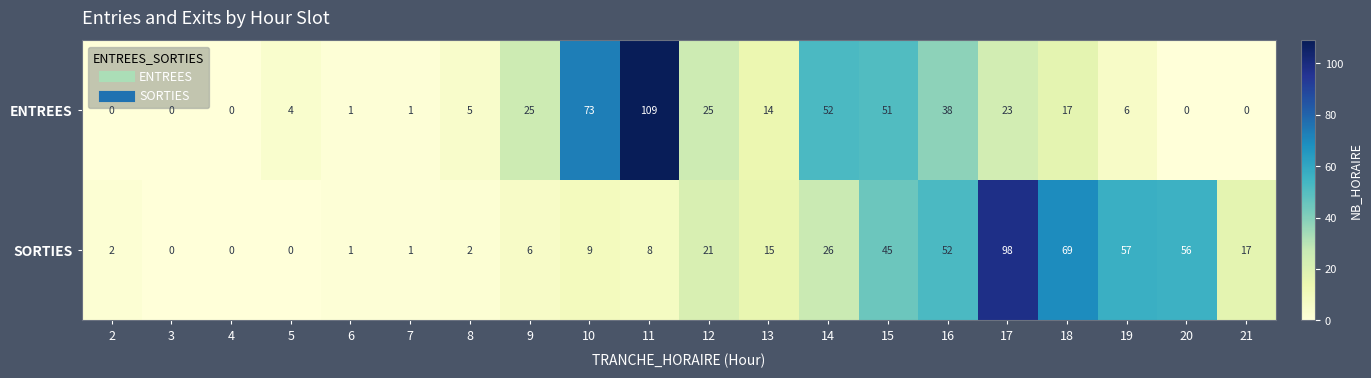

Which series has the largest total across all categories?

SORTIES